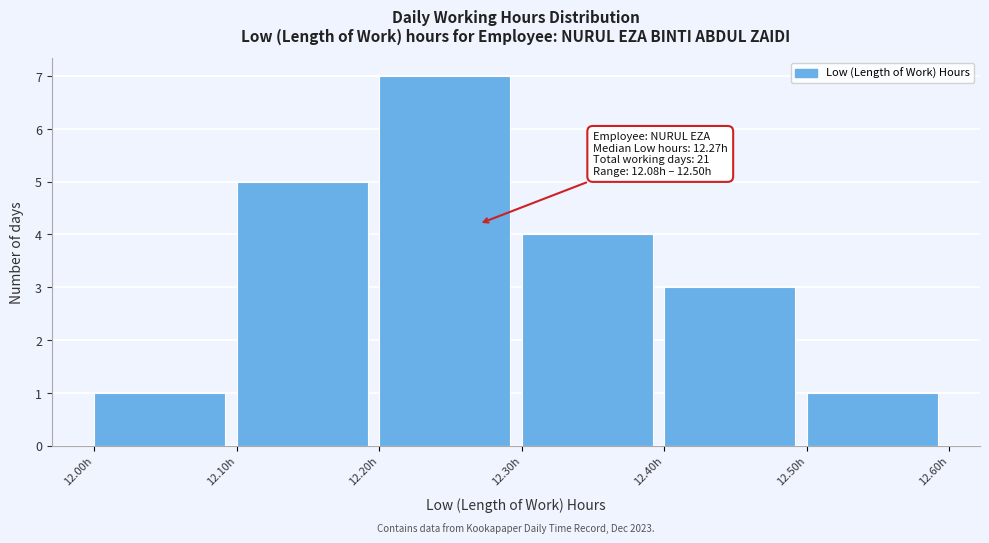

Which range on the x-axis has the tallest bar?

12.2 to 12.3